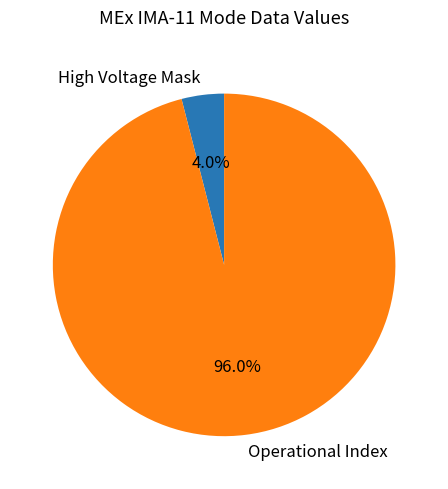

Is the sum of High Voltage Mask and Operational Index greater than half?

Yes